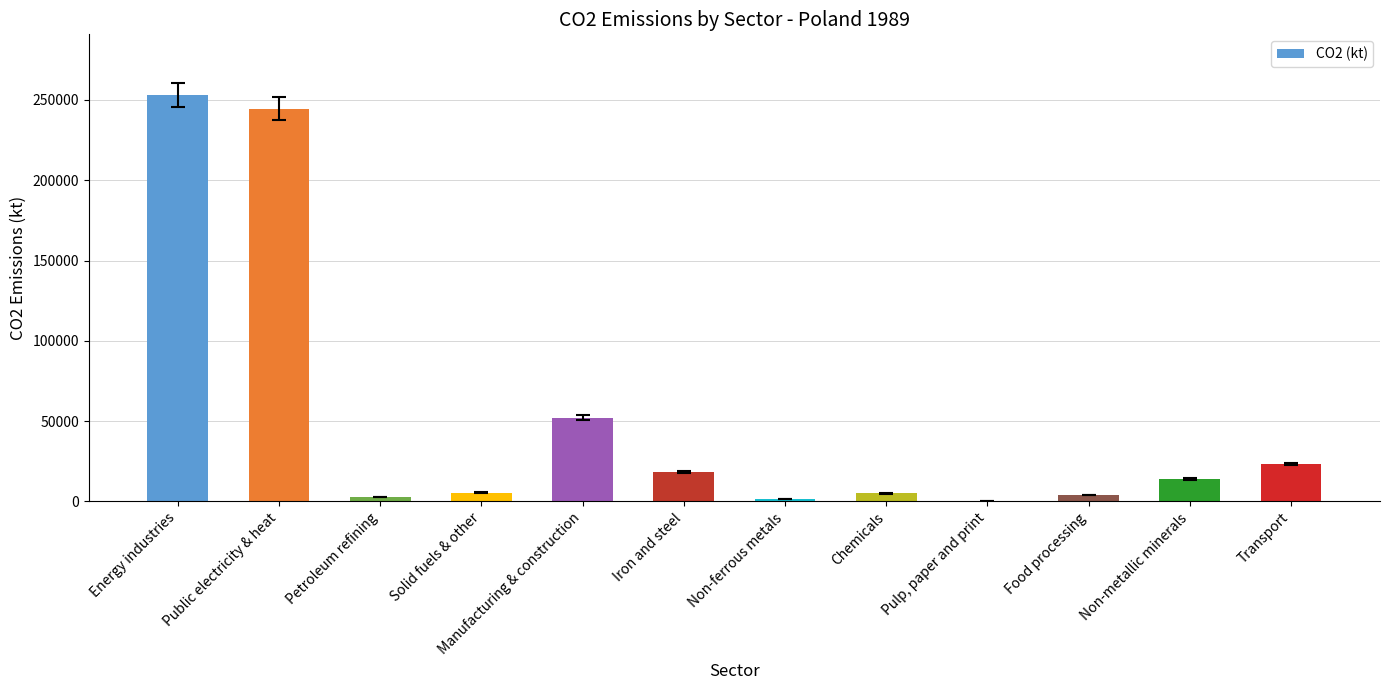

What is the maximum value shown in the chart?

252923.3